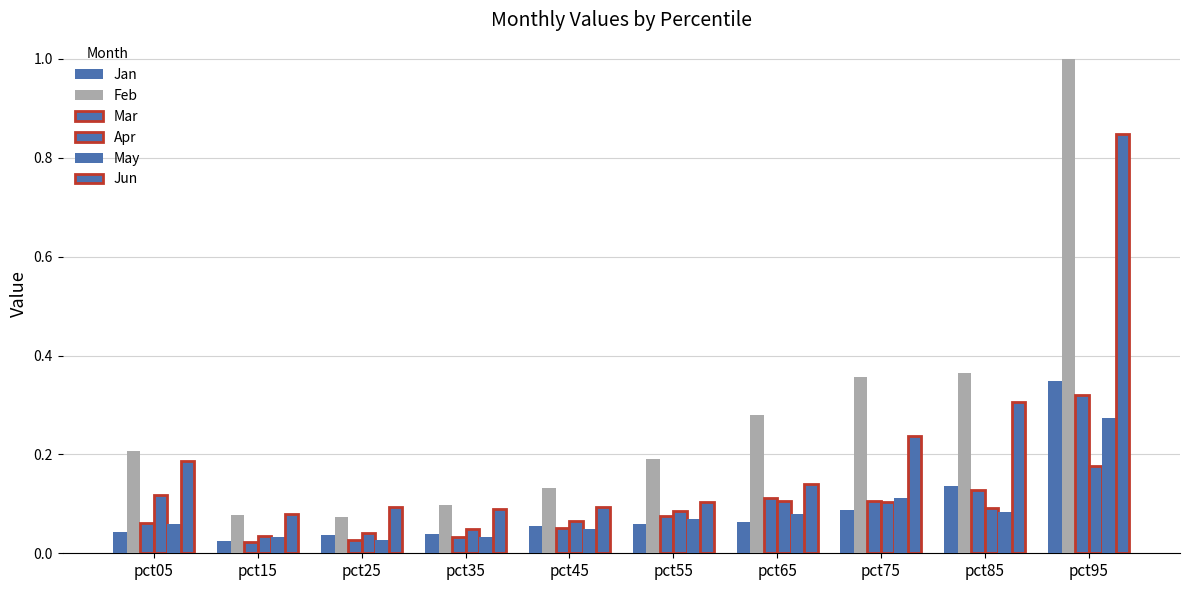

Does the chart contain stacked bars?

No